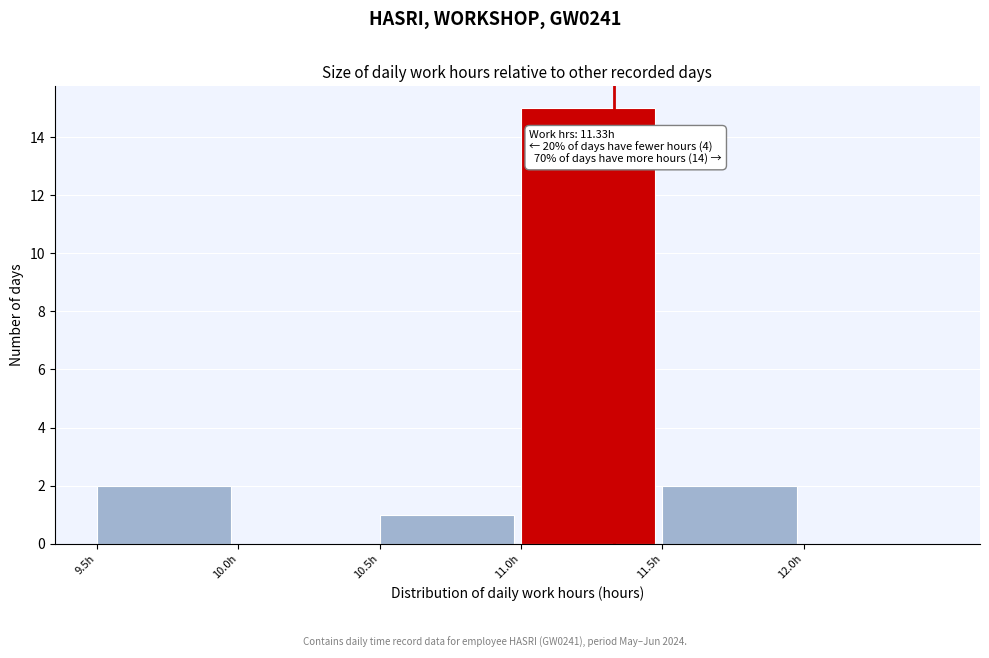

Over which range of the x-axis is the bar tallest?

11.0 to 11.5